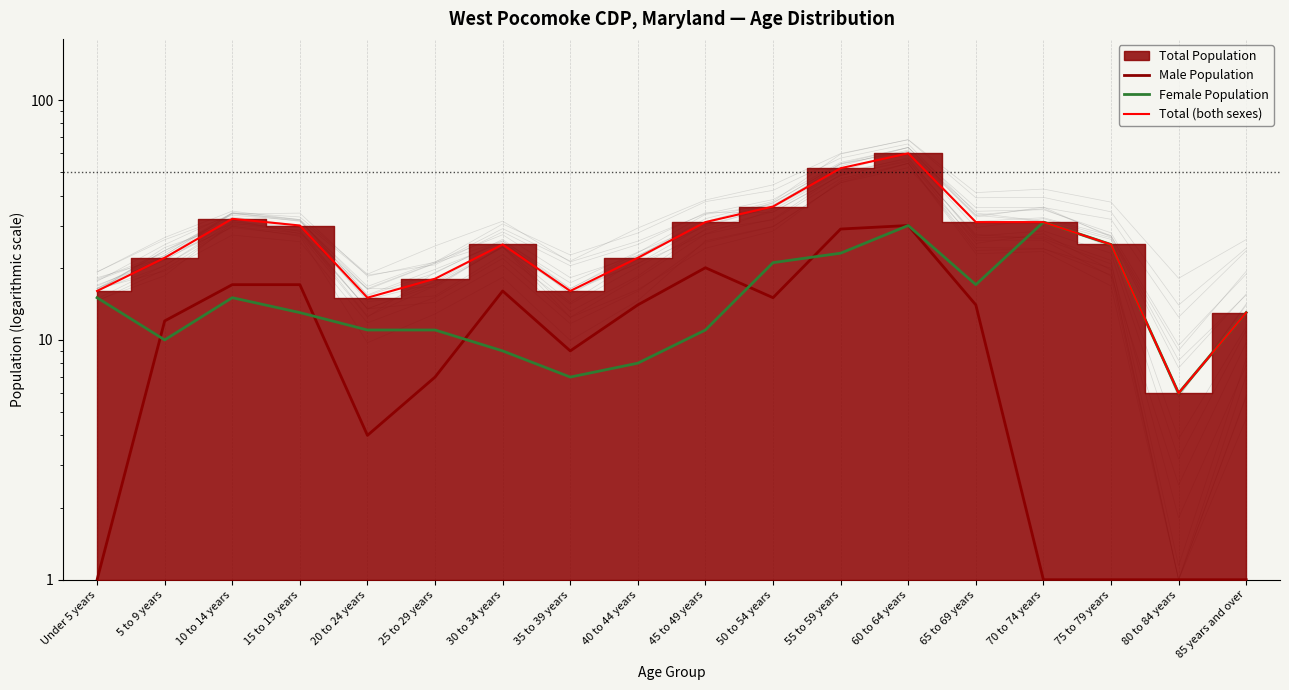

In Female Population, how many points are lower than both neighbors (excluding endpoints)?

4